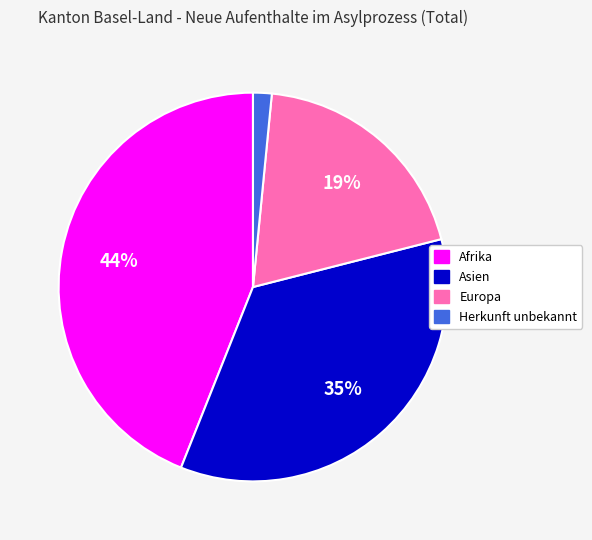

To the nearest percent, what is the average slice percentage?

25%